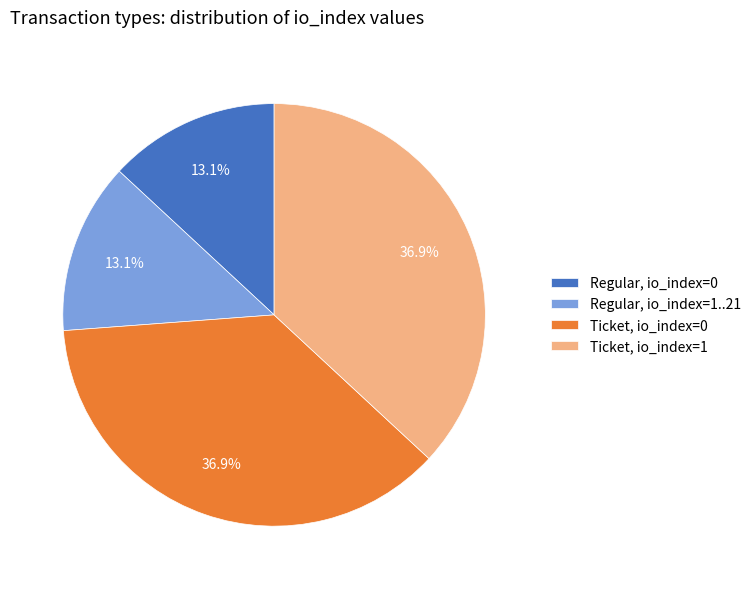

What is the ratio of the value at Regular, io_index=1..21 to the value at Regular, io_index=0?

1.0